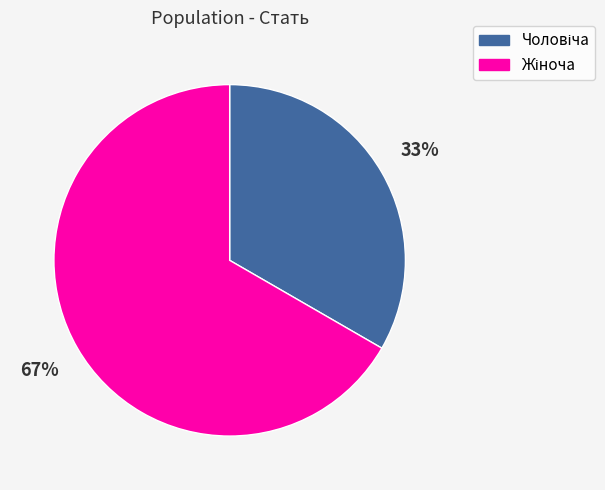

Is there a majority slice in this chart?

Yes